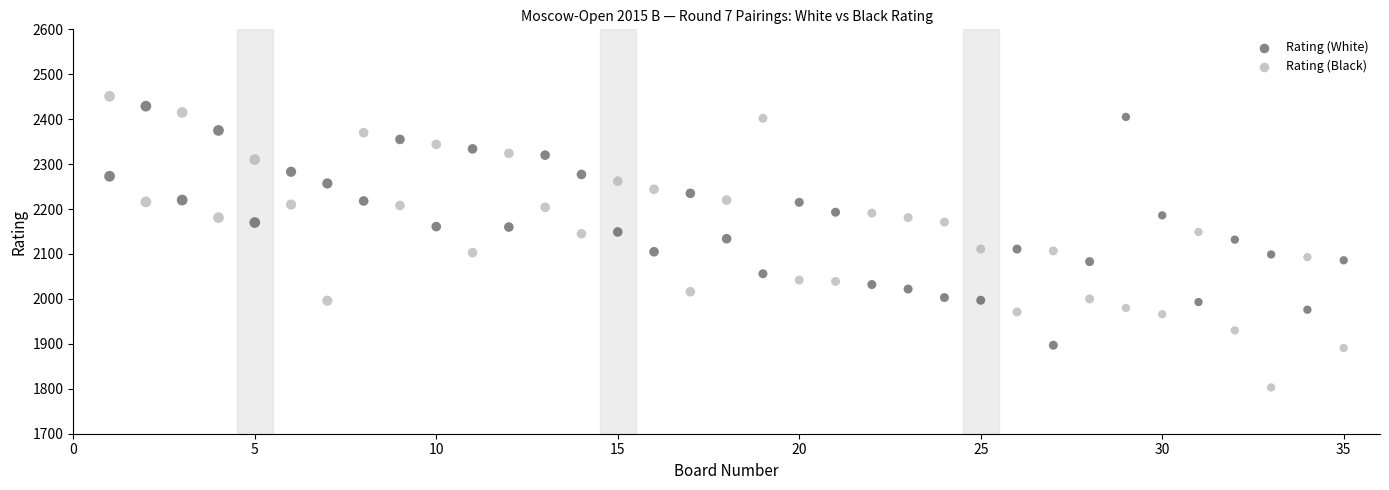

Which series reaches the maximum Y coordinate?

Rating (Black)